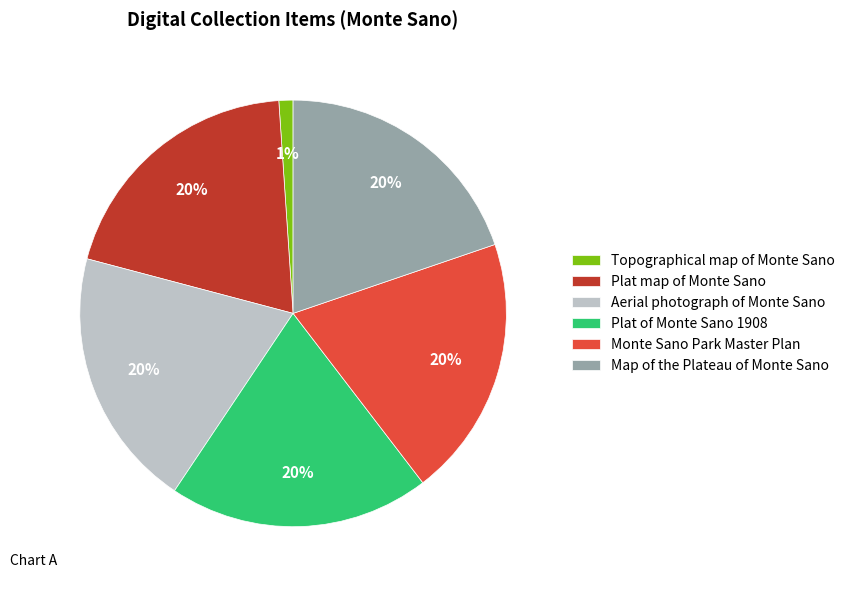

What is the ratio of the value at Topographical map of Monte Sano to the value at Plat of Monte Sano 1908?

0.1